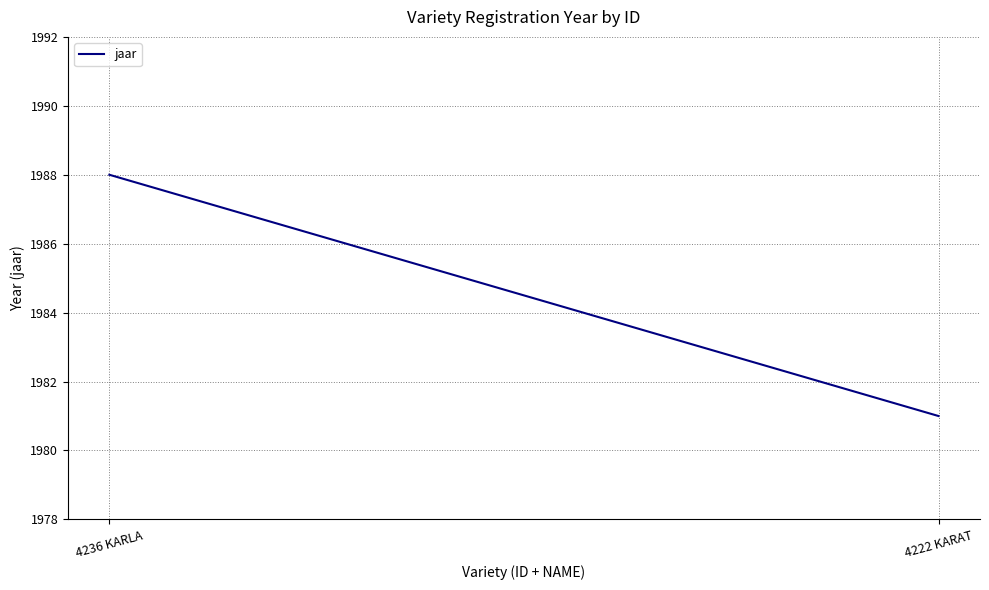

How many lines are shown in the chart?

1